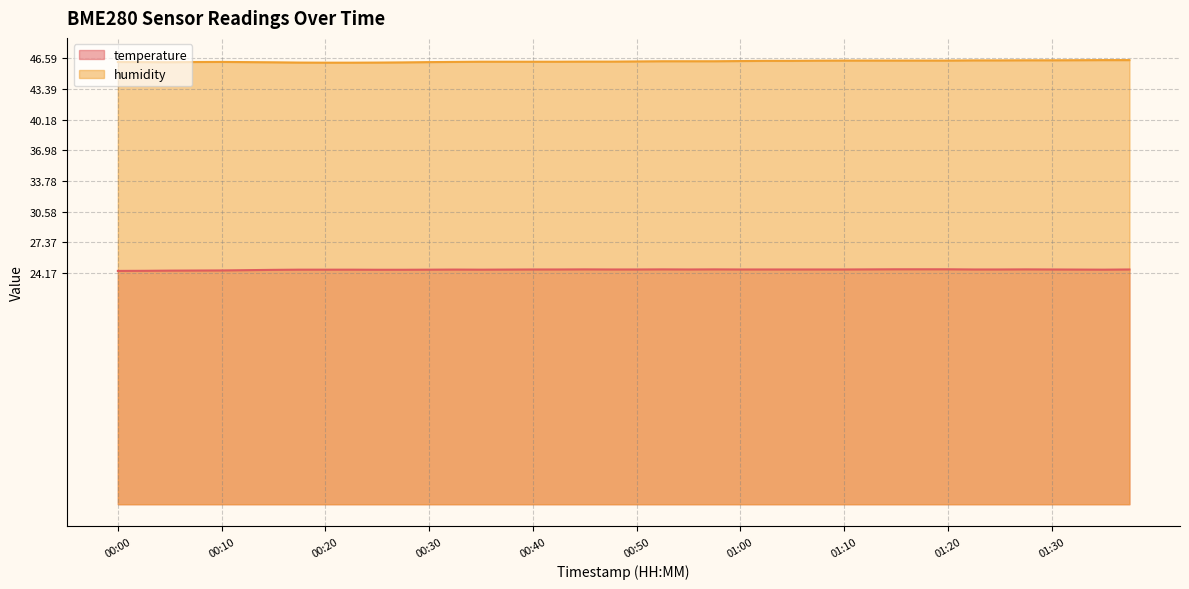

True or false: temperature and humidity cross at least once.

False